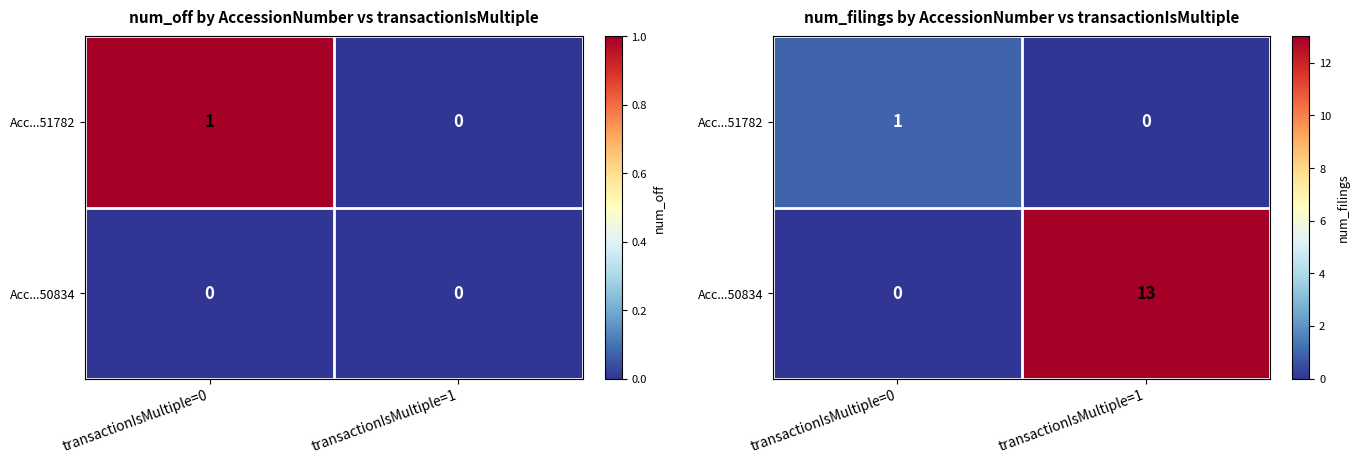

At transactionIsMultiple=1, list the series in order from smallest to largest.

Acc...51782, Acc...50834